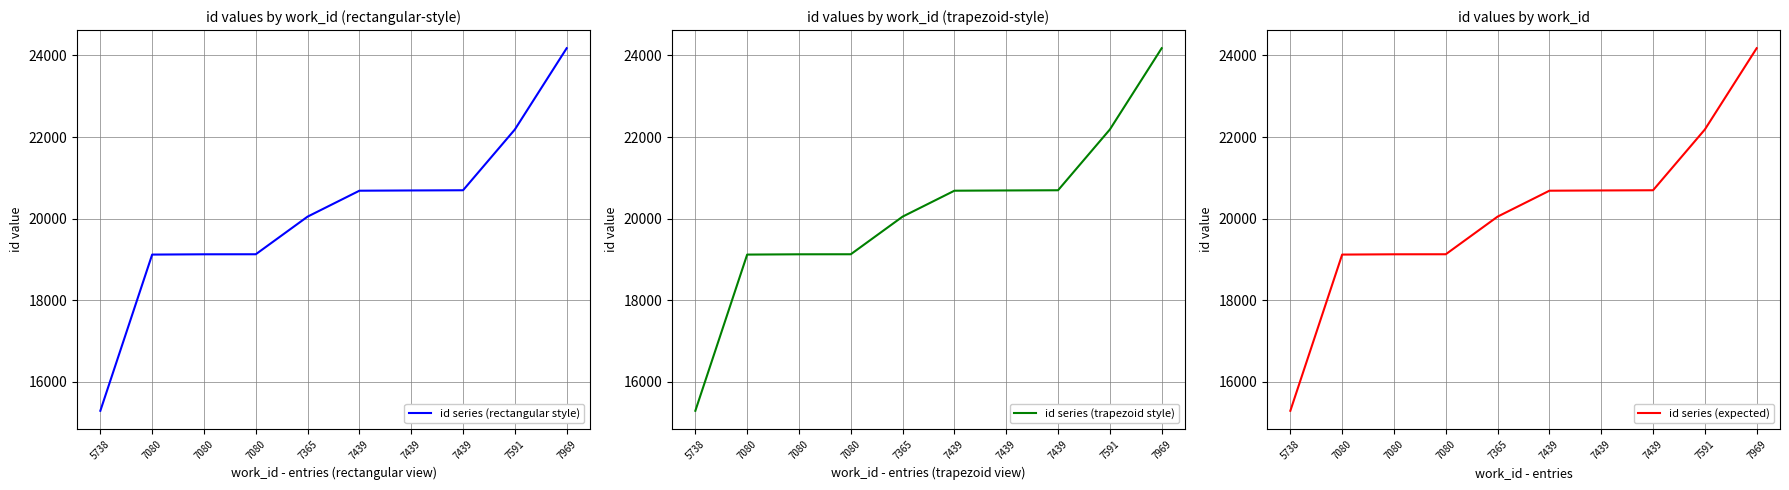

What is the sum of all id series (expected) values?

201151